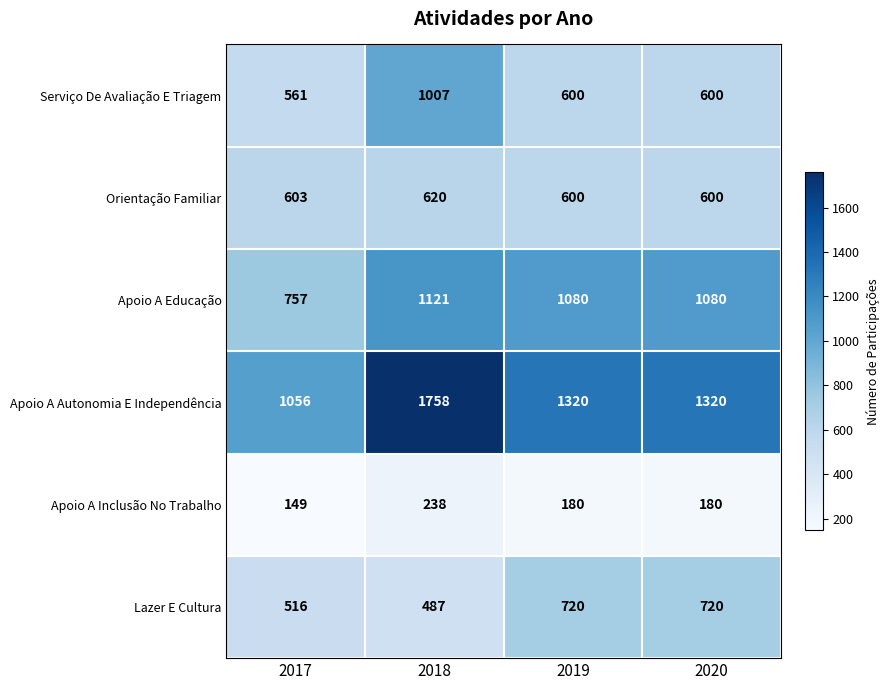

The value of Serviço De Avaliação E Triagem at 2020 is 328. True or false?

False